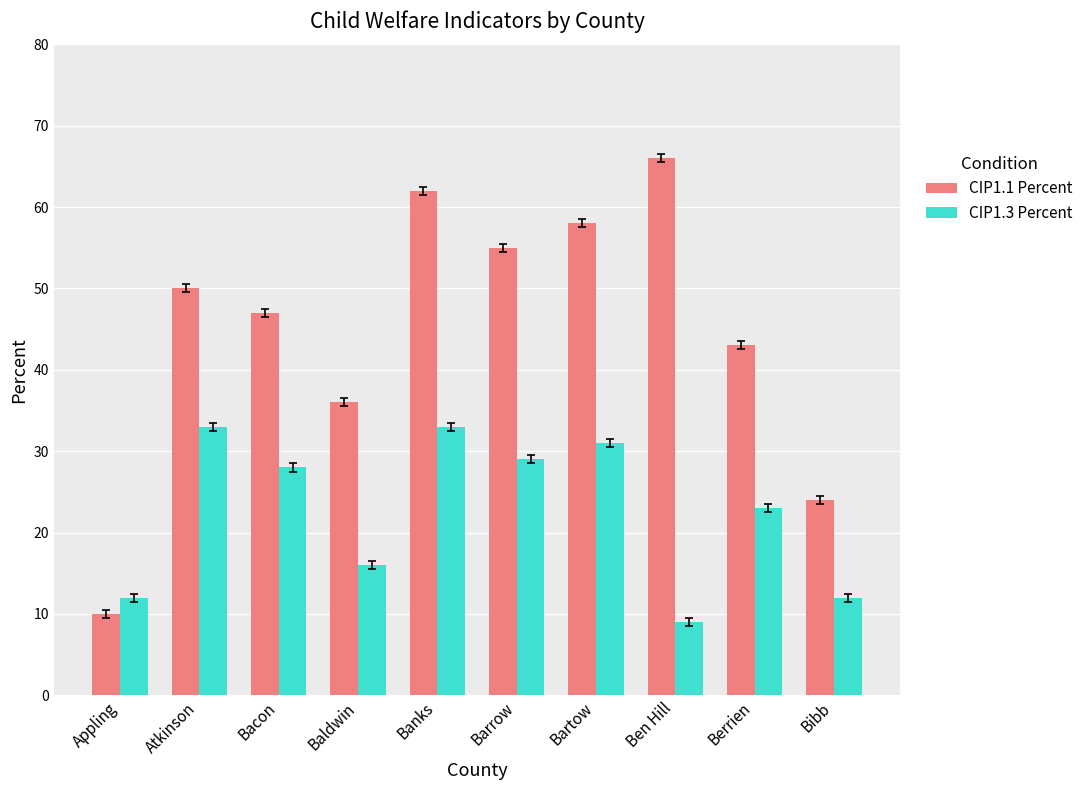

What are all the series names shown in the legend?

CIP1.1 Percent, CIP1.3 Percent